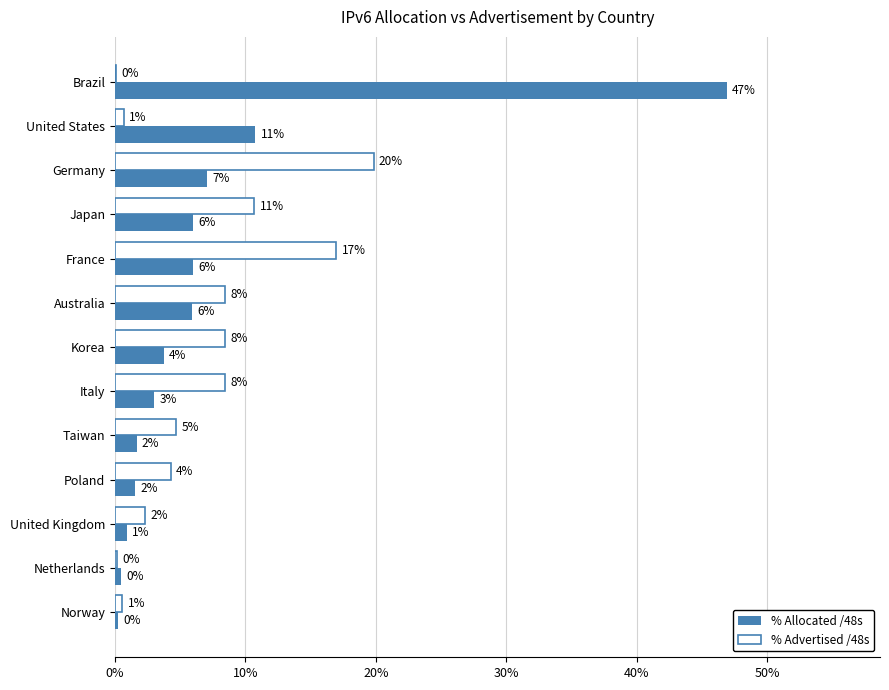

Reading left to right, extract all data points from this chart.

% Allocated /48s: 46.9	10.8	7.0	6.0	6.0	5.9	3.7	3.0	1.6	1.5	0.9	0.5	0.2
% Advertised /48s: 0.1	0.7	19.8	10.7	17.0	8.5	8.4	8.5	4.7	4.3	2.3	0.2	0.6